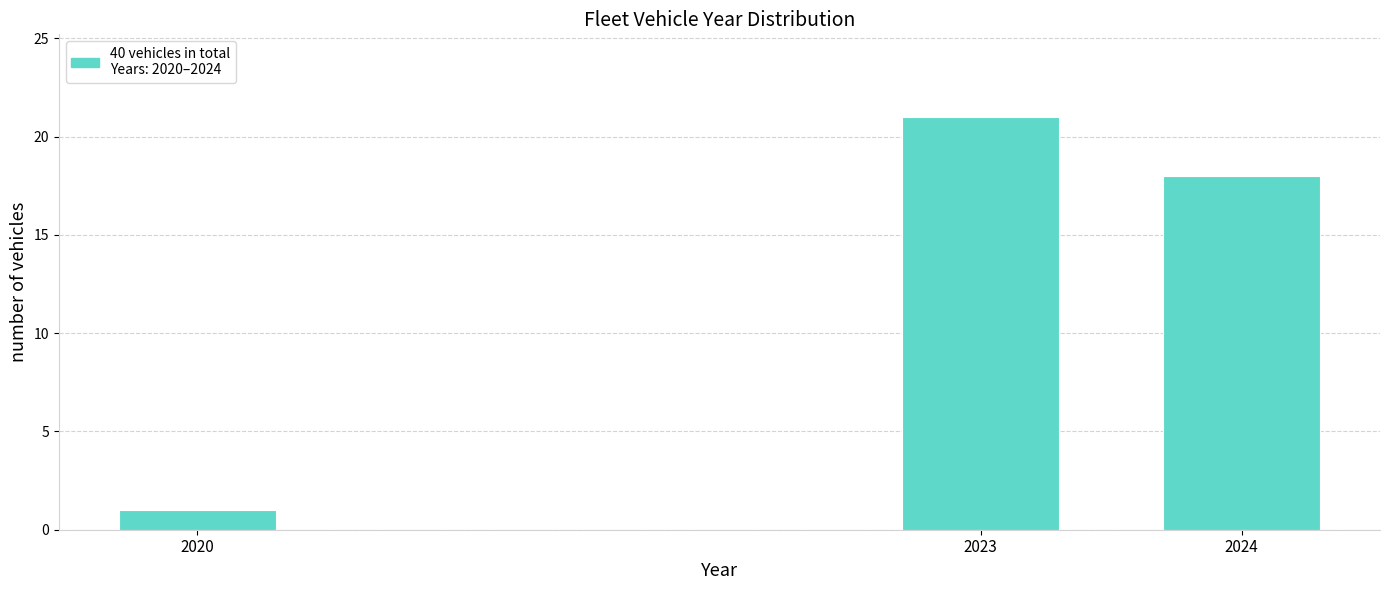

Reading left to right, extract all data points from this chart.

1	21	18